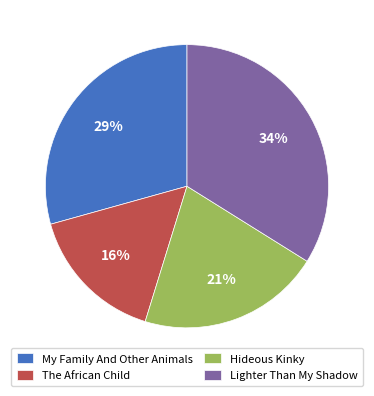

Which category has the smallest portion of the pie?

The African Child